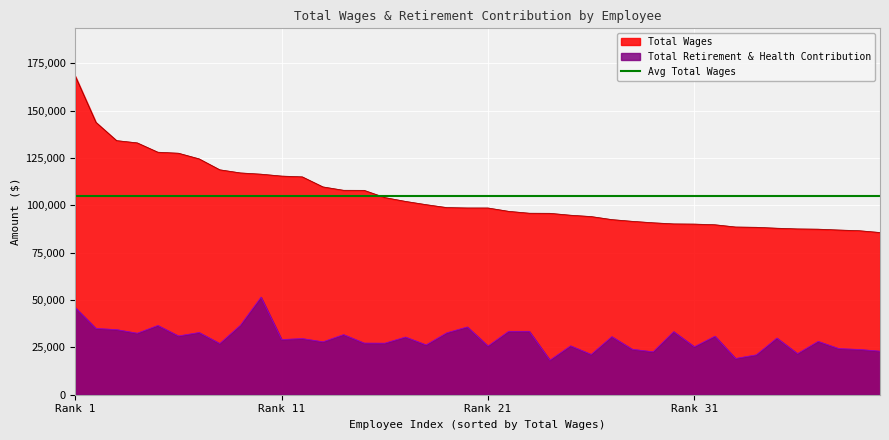

True or false: Total Retirement & Health Contribution and Total Wages intersect in this chart.

False